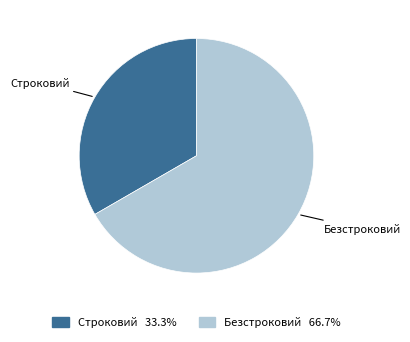

True or false: Строковий accounts for 27% of the total.

False